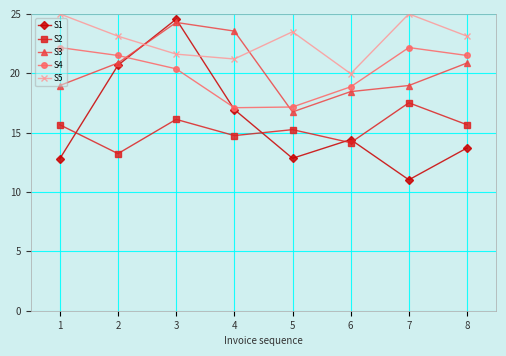

Which series has the widest spread of values?

S1